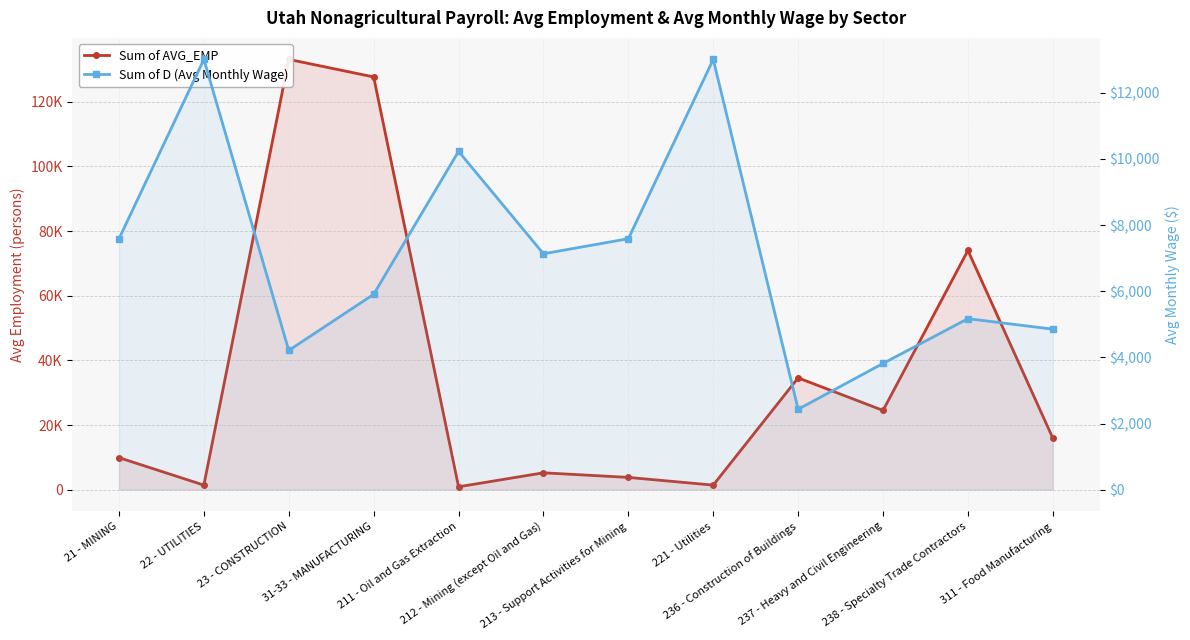

The value of Sum of AVG_EMP at 238 - Specialty Trade Contractors is 74007.0. True or false?

True